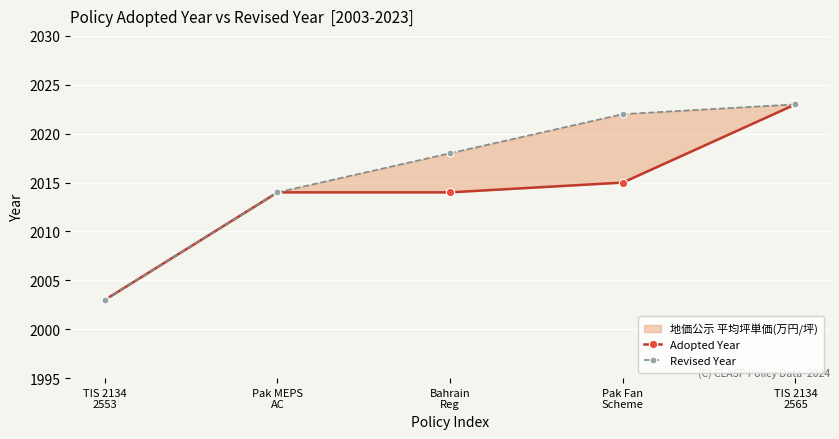

Which series has the largest total across all categories?

Revised Year